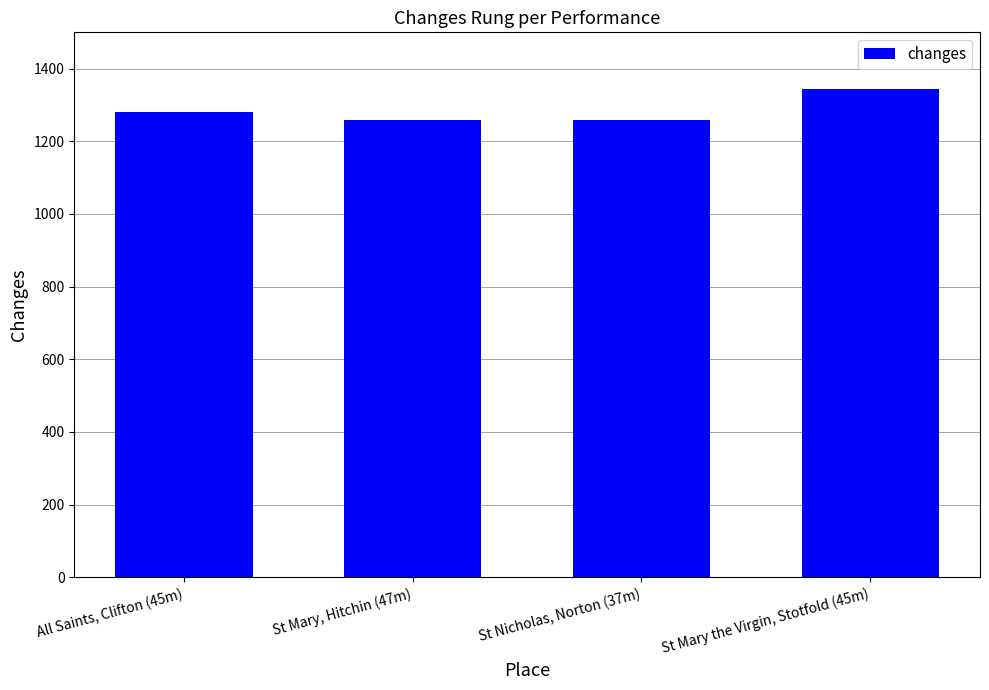

How many data points are less than 1280?

2